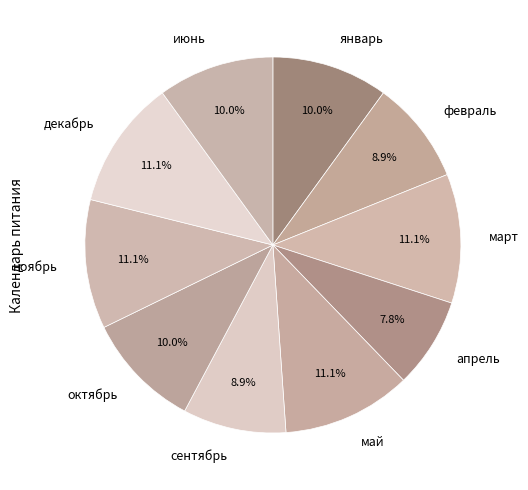

To the nearest percent, what portion does декабрь represent?

11%